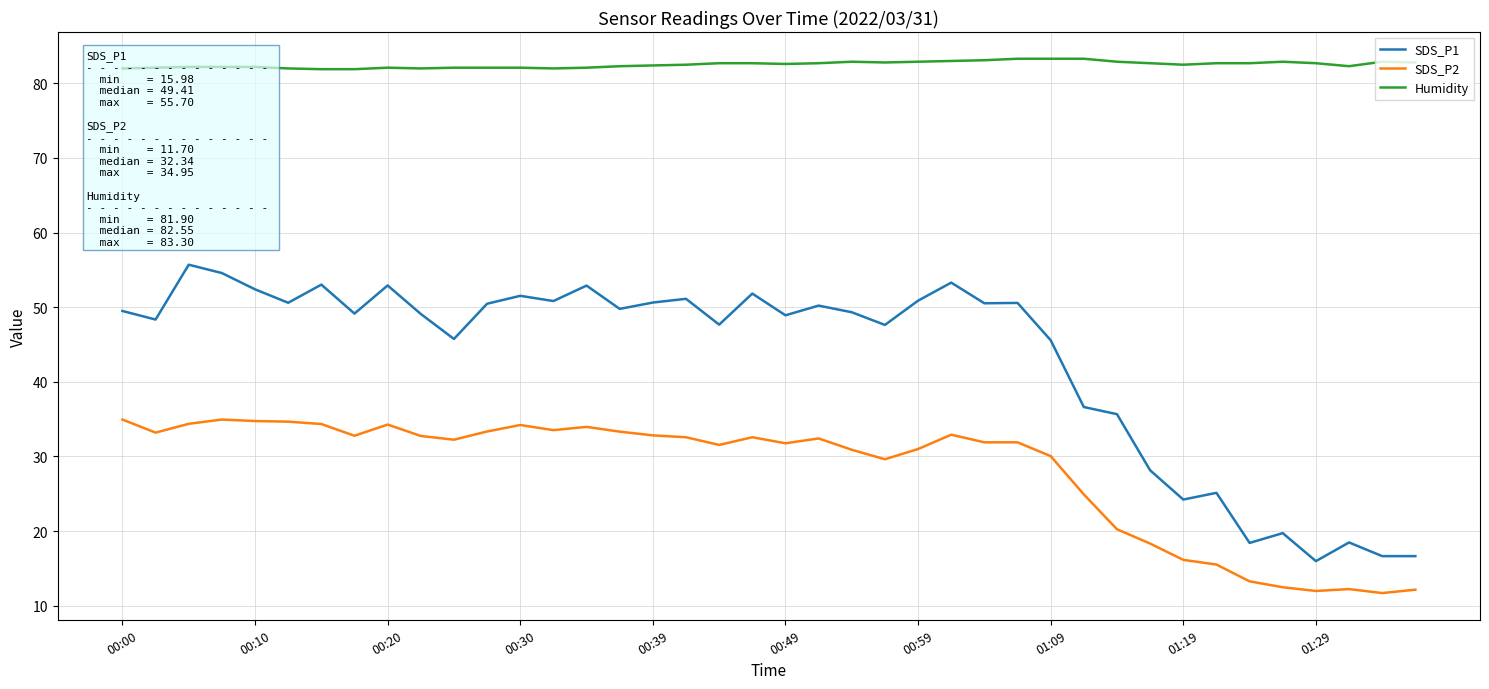

What is the minimum value shown in the chart?

11.7